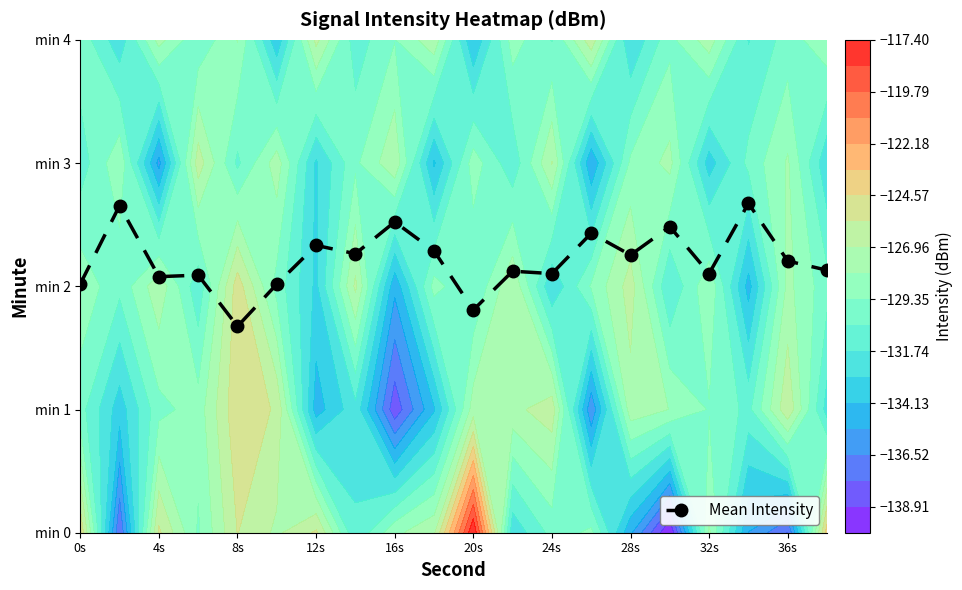

Reading left to right, extract all data points from this chart.

2.0	2.7	2.1	2.1	1.7	2.0	2.3	2.3	2.5	2.3	1.8	2.1	2.1	2.4	2.3	2.5	2.1	2.7	2.2	2.1